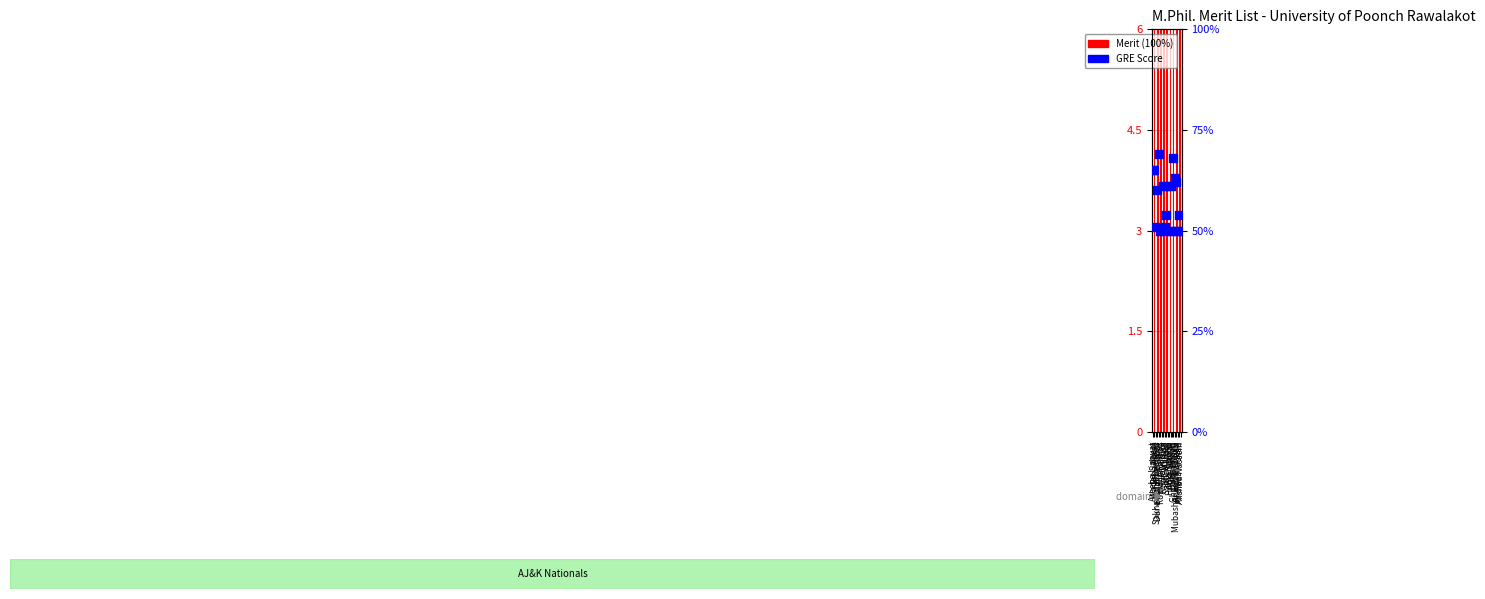

Which series reaches the maximum Y coordinate?

Merit (100%)